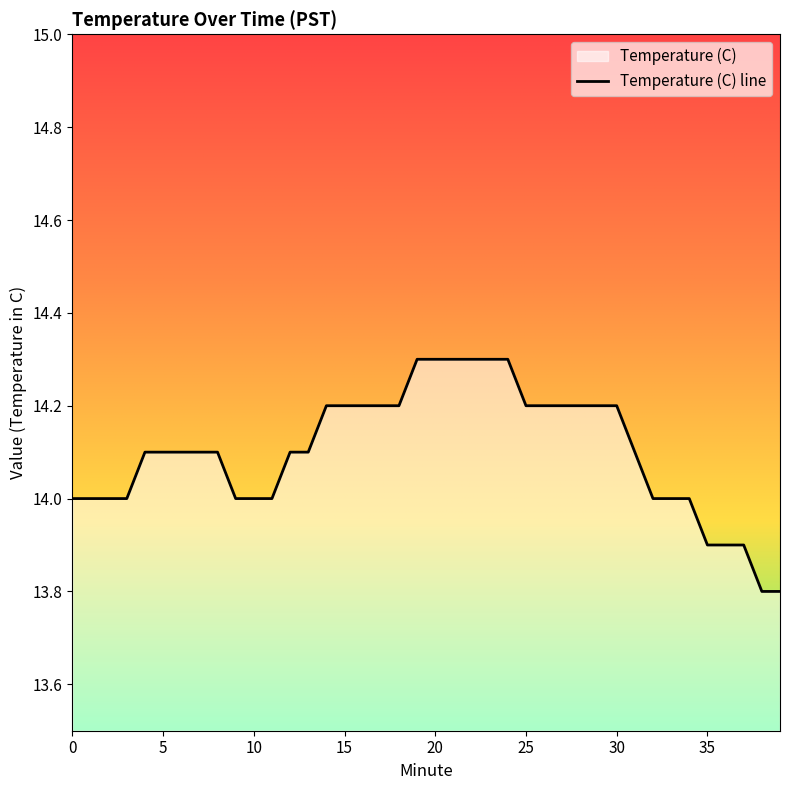

Rank the categories by value from highest to lowest.

19, 20, 21, 22, 23, 24, 14, 15, 16, 17, 18, 25, 26, 27, 28, 29, 30, 4, 5, 6, 7, 8, 12, 13, 31, 0, 1, 2, 3, 9, 10, 11, 32, 33, 34, 35, 36, 37, 38, 39